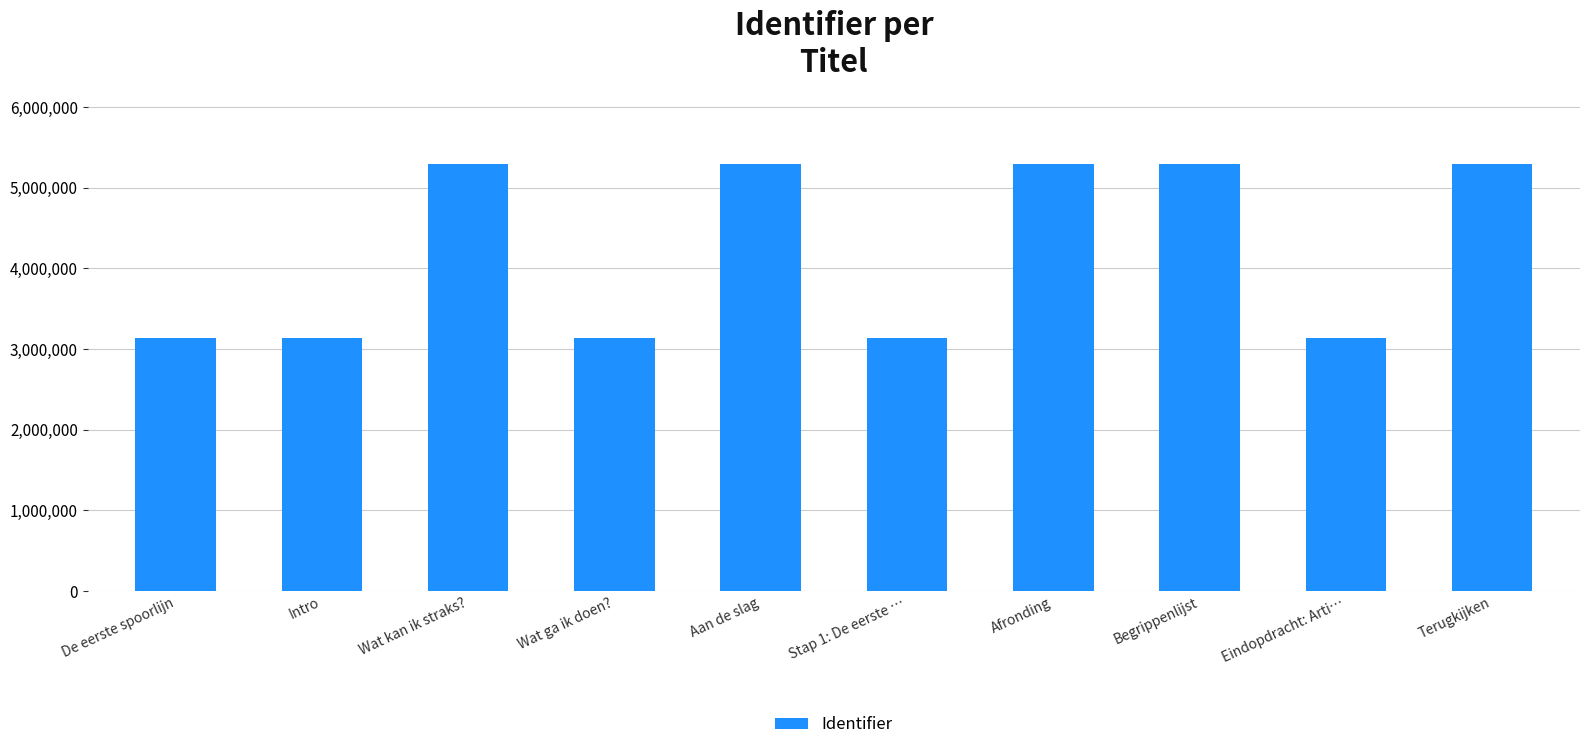

What is the label of the 7th bar from the right?

Wat ga ik doen?